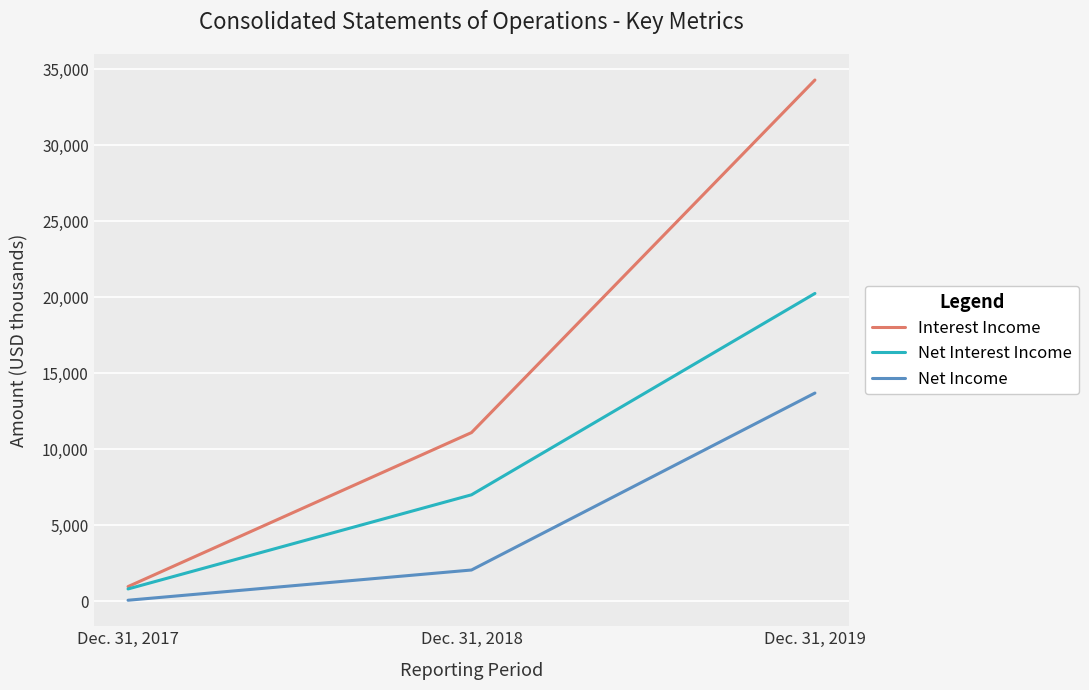

The value of Interest Income at Dec. 31, 2017 is 979. True or false?

True